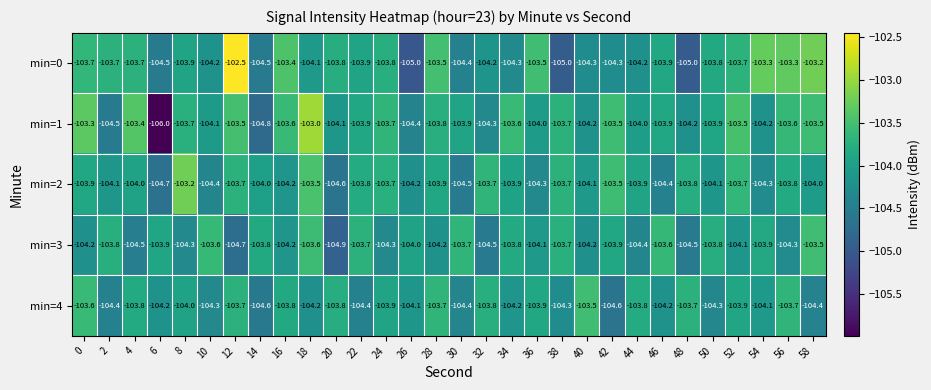

Is it true that min=4 equals -104.2 at 6?

True